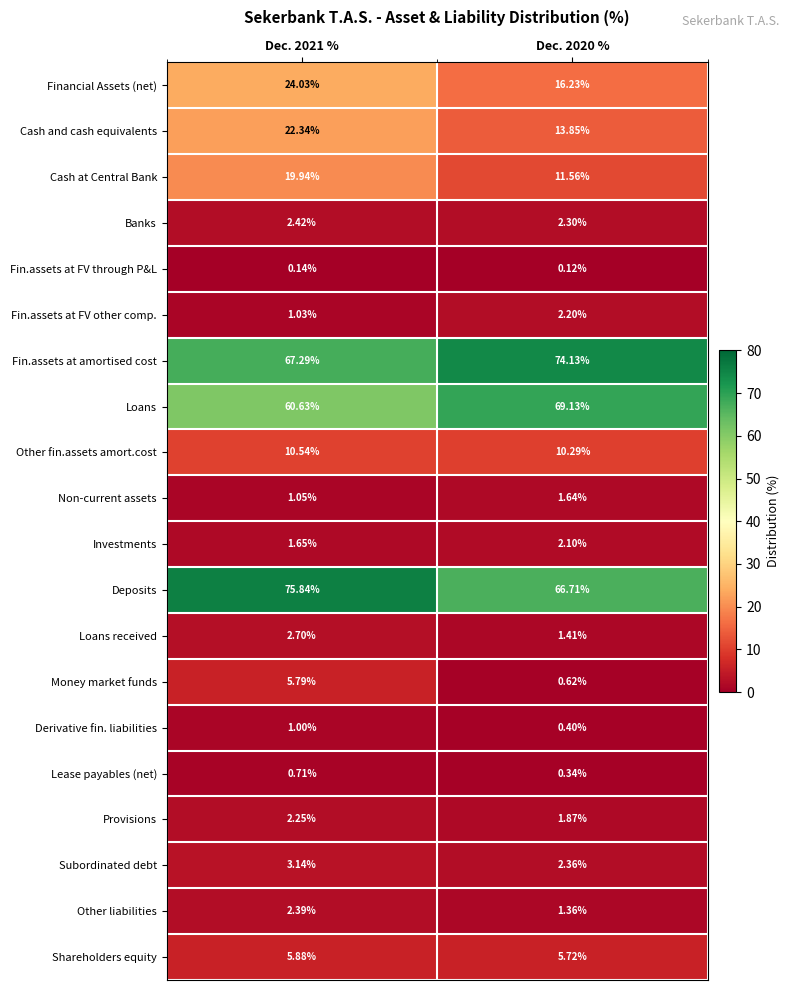

At Dec. 2021 %, list the series in order from smallest to largest.

Fin.assets at FV through P&L, Lease payables (net), Derivative fin. liabilities, Fin.assets at FV other comp., Non-current assets, Investments, Provisions, Other liabilities, Banks, Loans received, Subordinated debt, Money market funds, Shareholders equity, Other fin.assets amort.cost, Cash at Central Bank, Cash and cash equivalents, Financial Assets (net), Loans, Fin.assets at amortised cost, Deposits